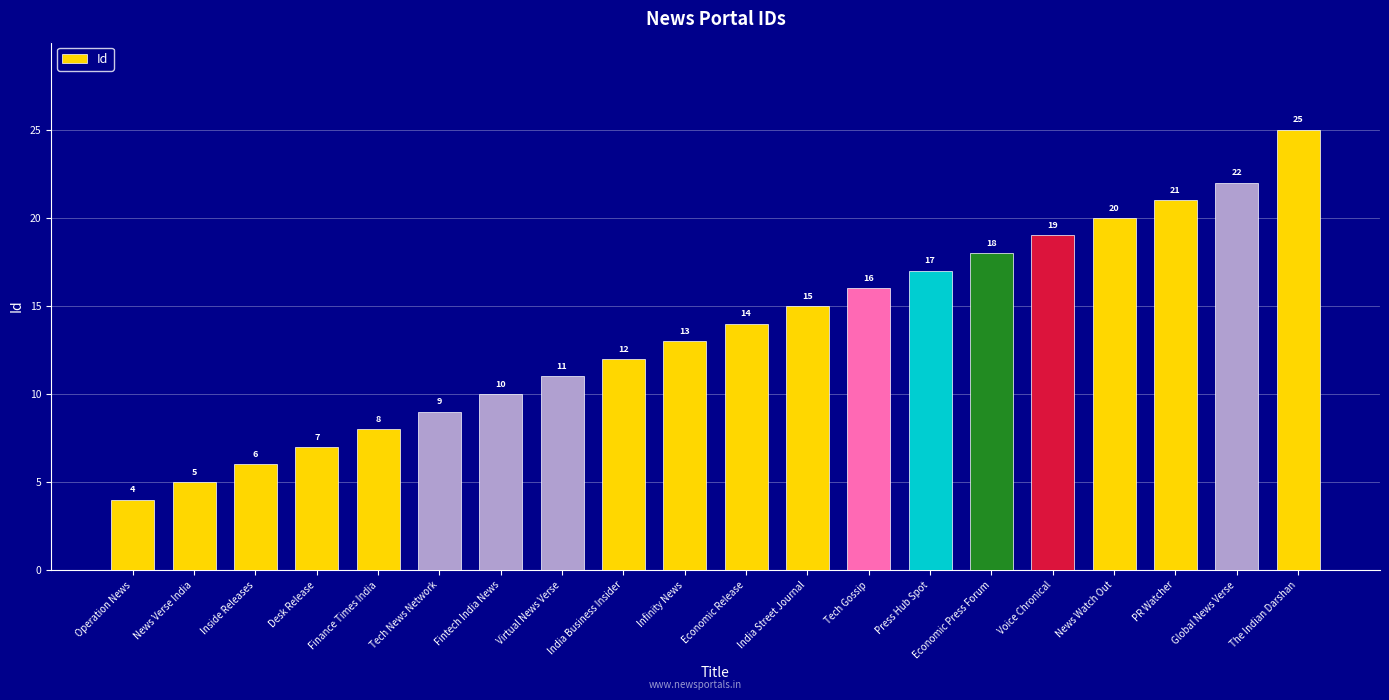

At which label is the value closest to 14?

Economic Release